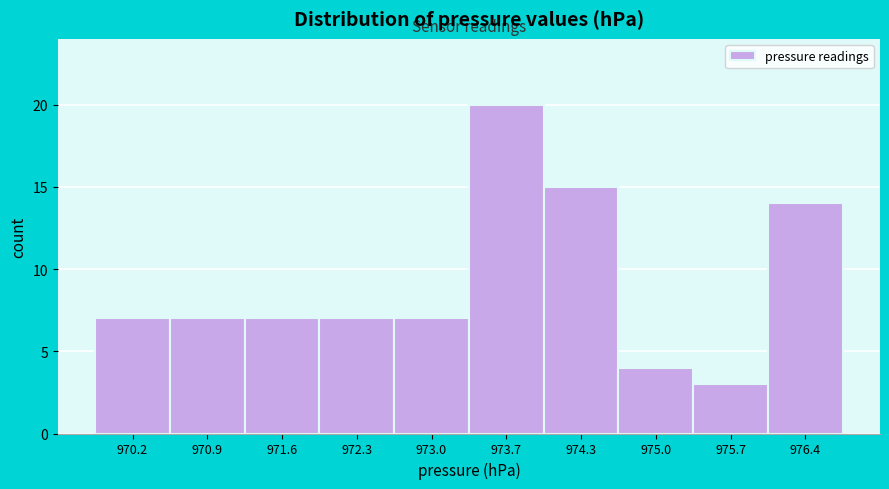

Reading left to right, list all the values displayed in this chart.

7	7	7	7	7	20	15	4	3	14